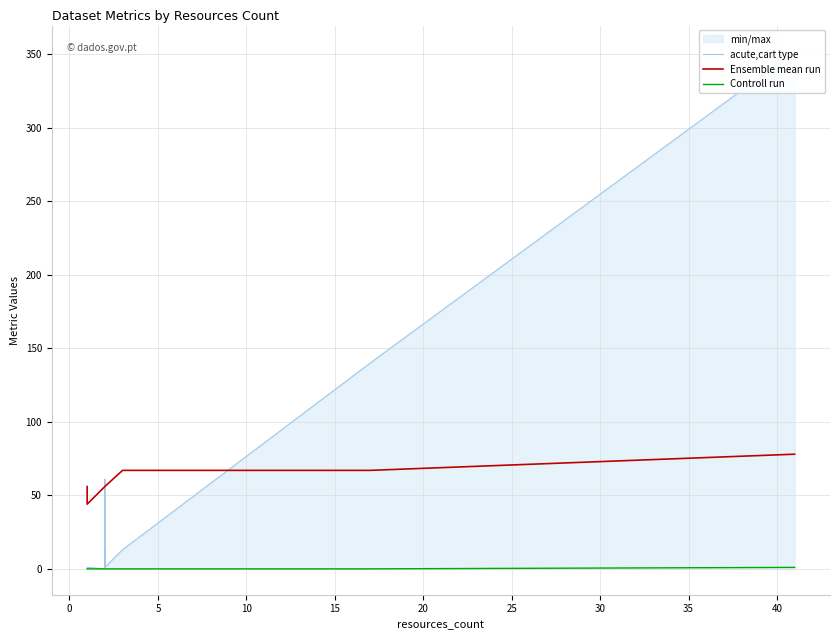

How many categories are shown in the chart?

14